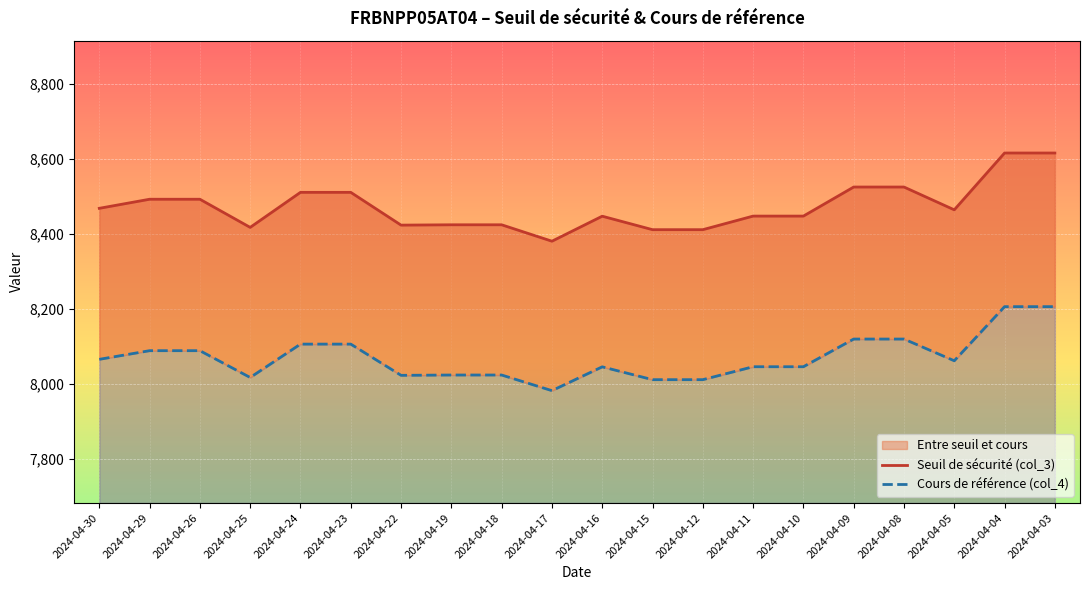

Which category has the lowest value in the Seuil de sécurité (col_3) series?

2024-04-17